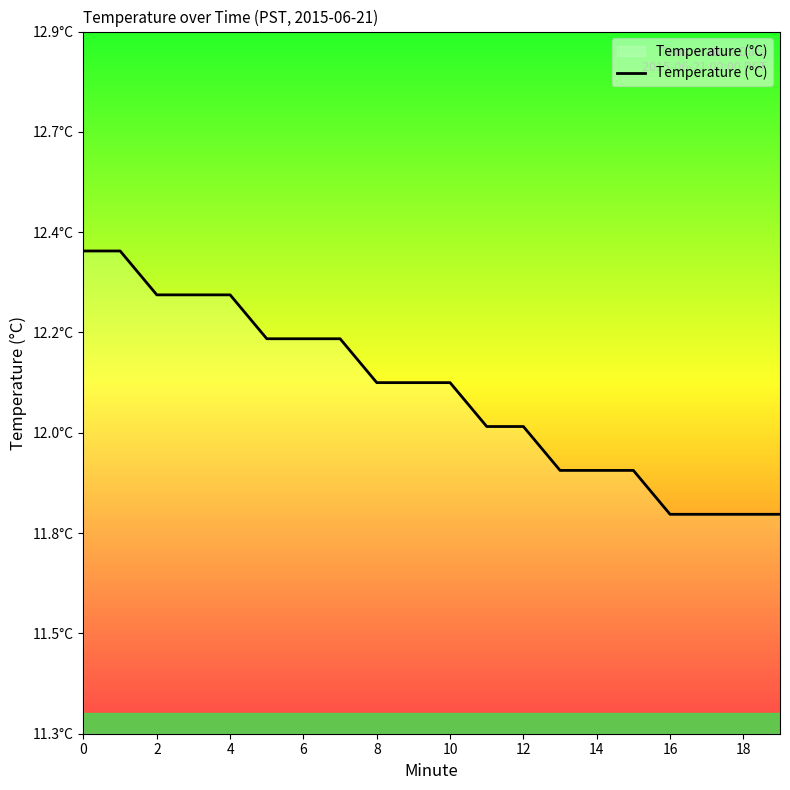

Does the chart display data point markers on the line(s)?

No